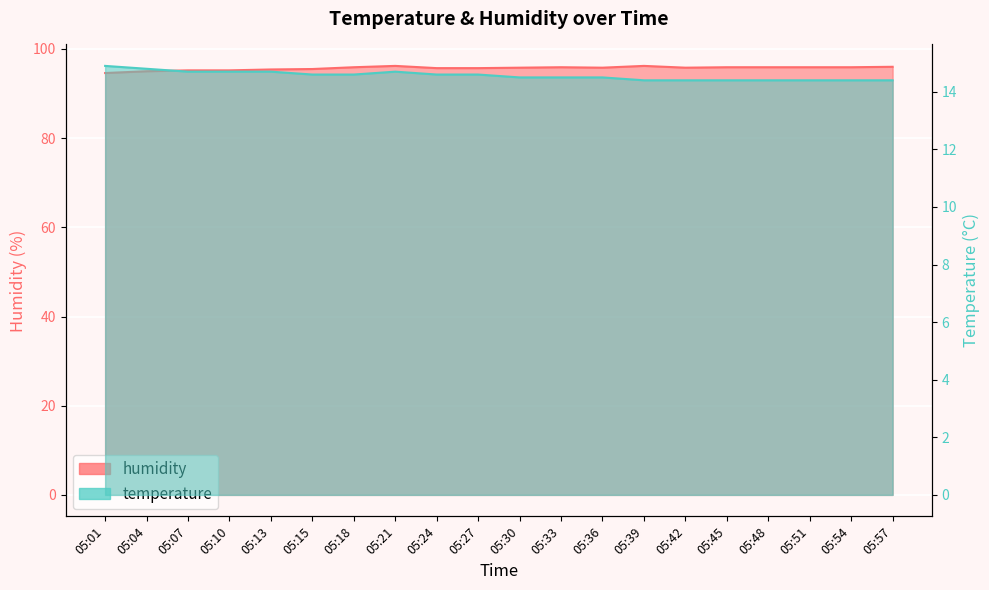

Reading left to right, transcribe all the data shown in this chart.

temperature: 14.9	14.8	14.7	14.7	14.7	14.6	14.6	14.7	14.6	14.6	14.5	14.5	14.5	14.4	14.4	14.4	14.4	14.4	14.4	14.4
humidity: 94.6	95.0	95.2	95.2	95.4	95.5	95.9	96.2	95.7	95.7	95.8	95.9	95.8	96.2	95.8	95.9	95.9	95.9	95.9	96.0